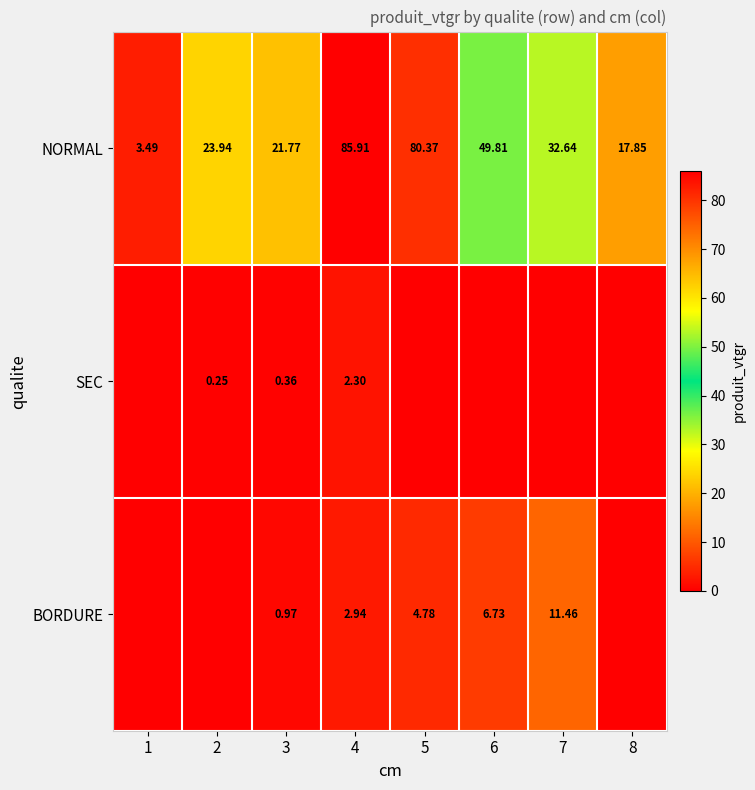

At 3, list the series in order from largest to smallest.

NORMAL, BORDURE, SEC